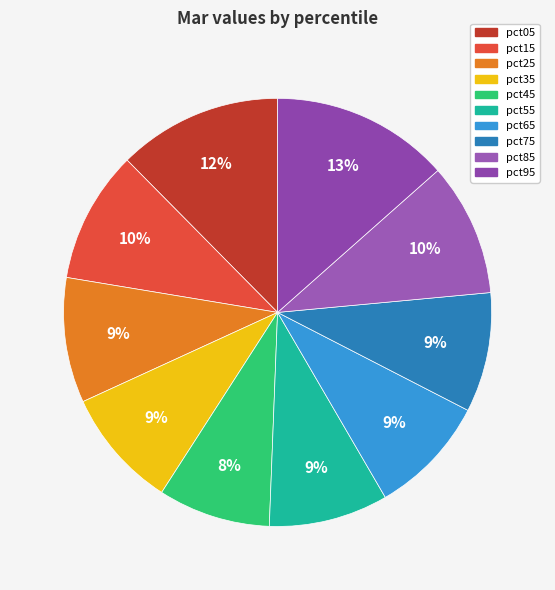

What percentage is the pct55 slice, to the nearest percent?

9%